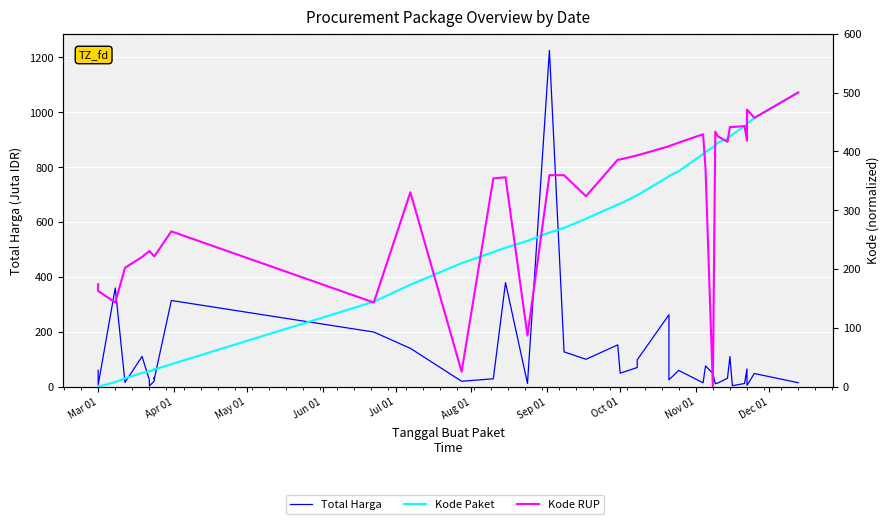

What is the sum of all Kode Paket values?

10230.6